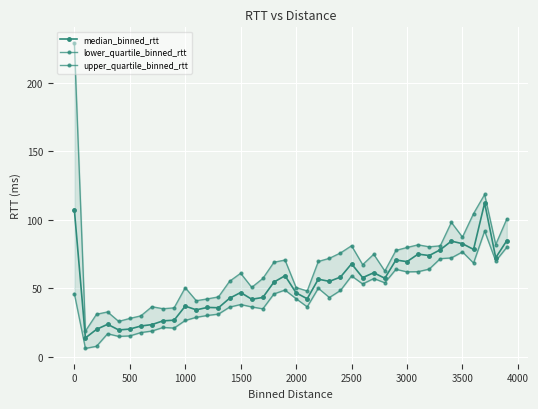

The lower_quartile_binned_rtt series shows 71.1 at 18. True or false?

False